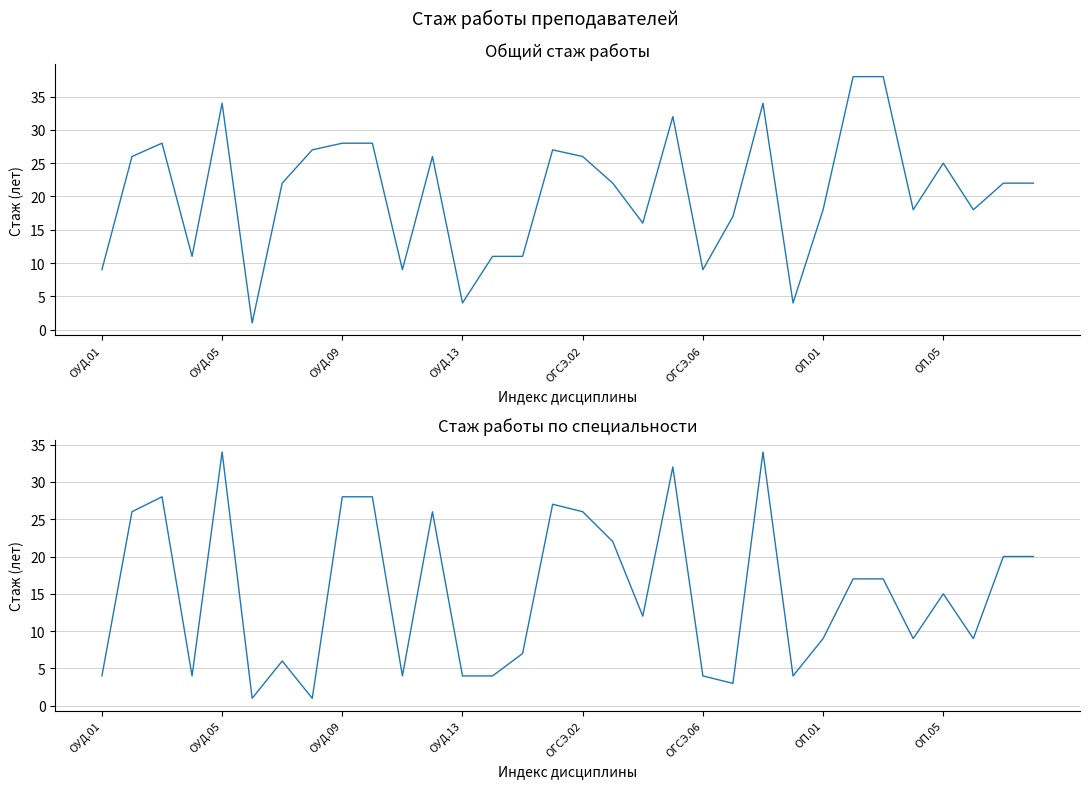

Count the number of categories in the chart.

32